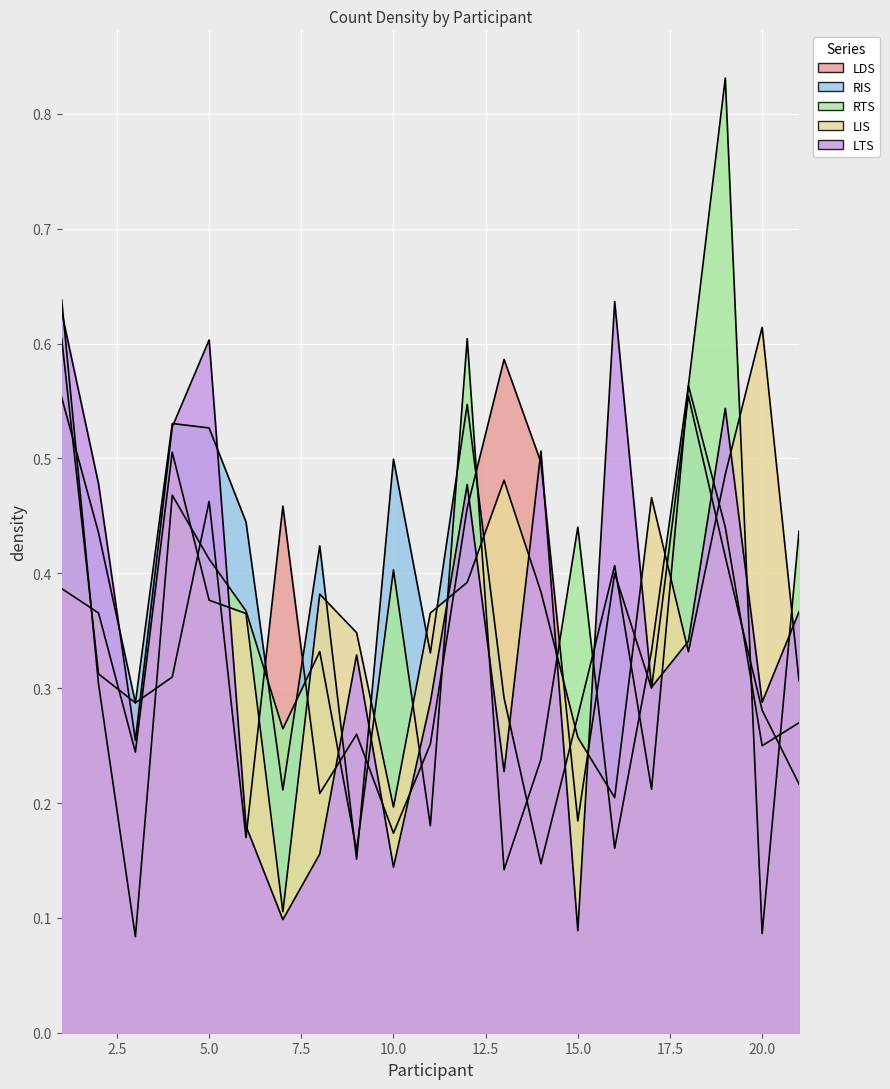

In LDS, how many points are higher than both neighbors (excluding endpoints)?

6